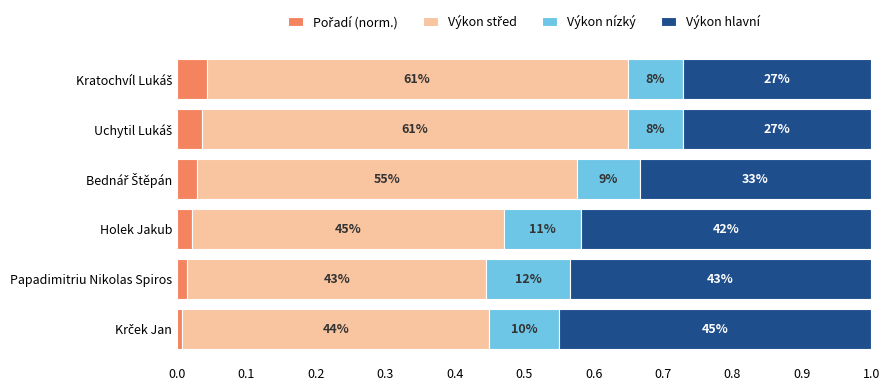

Which series has the largest range (max minus min)?

Výkon střed